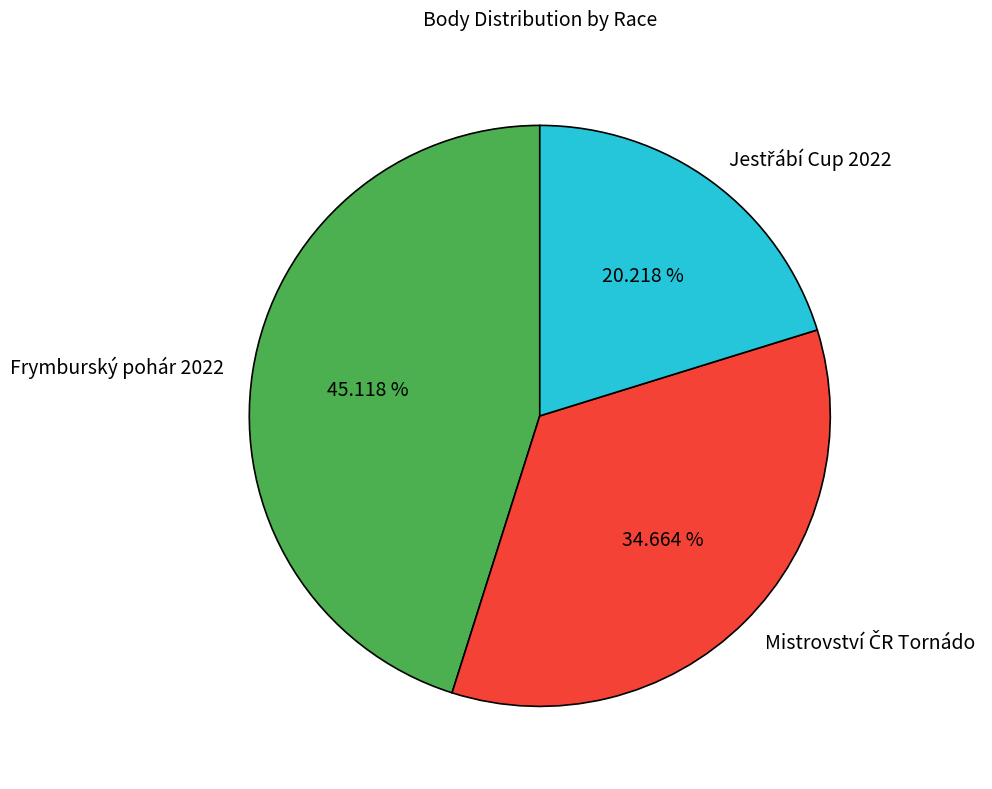

Is there any slice that represents more than half of the pie?

No